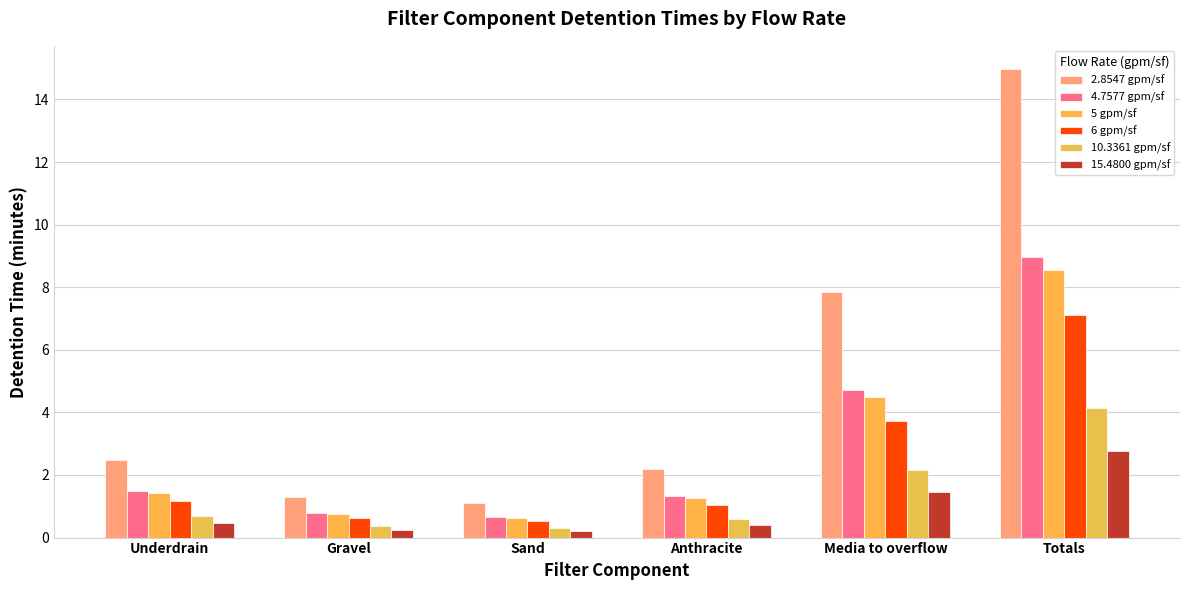

How many data points in 5 gpm/sf are less than 1?

2